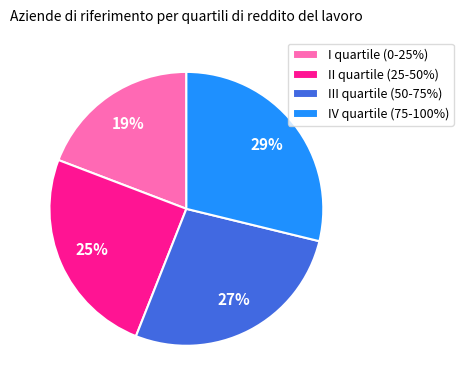

The IV quartile (75-100%) slice represents 29% of the pie. True or false?

True